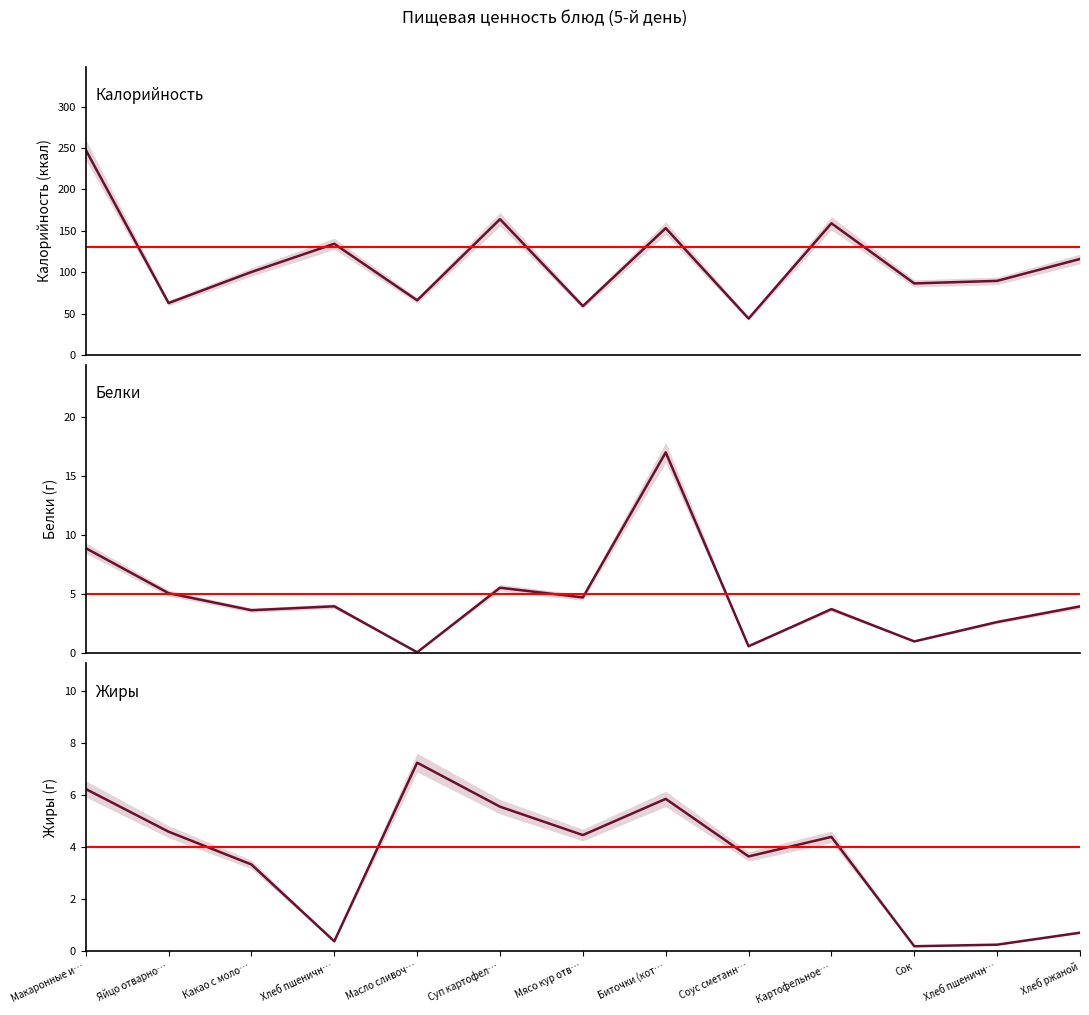

Which series has the largest total across all categories?

Калорийность